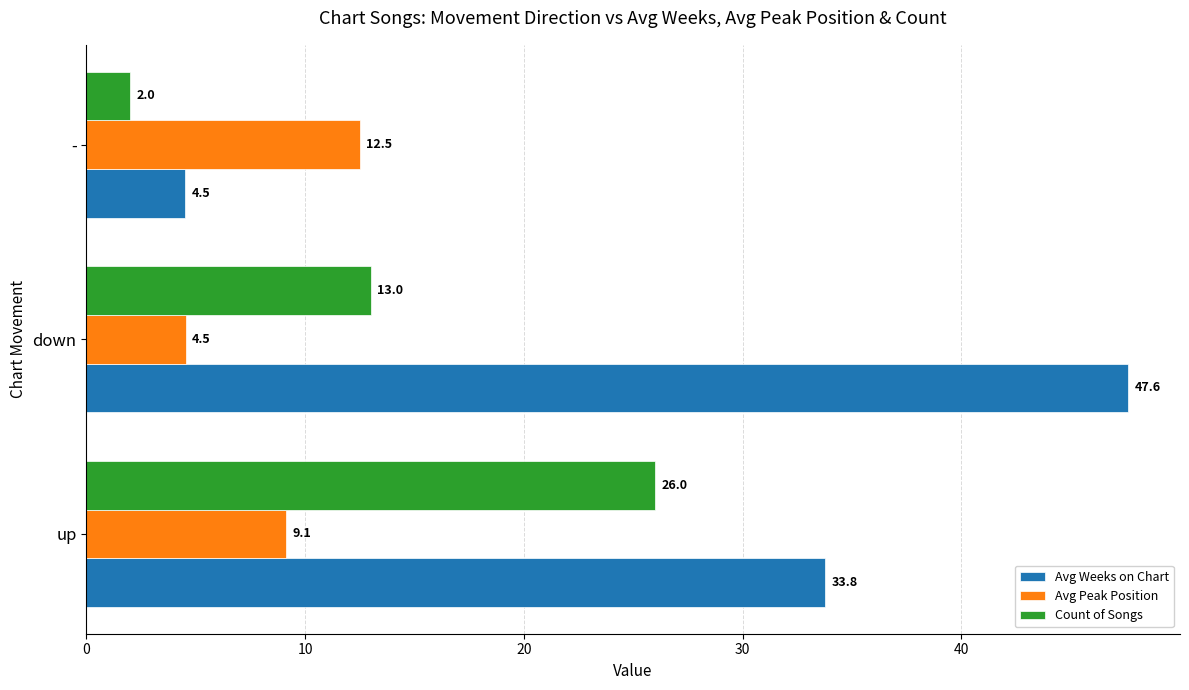

At how many categories does at least one series exceed 18?

2